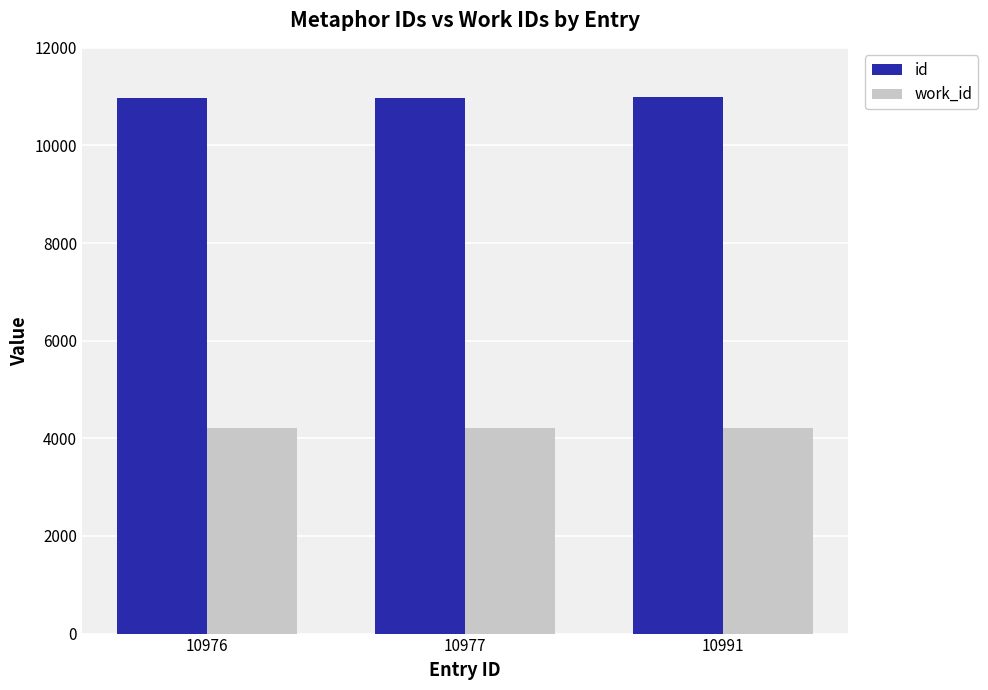

What is the lowest value of the work_id series?

4217